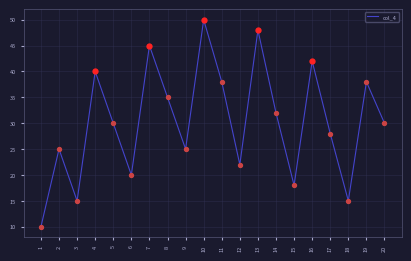

Which has a higher value, 7 or 16?

7